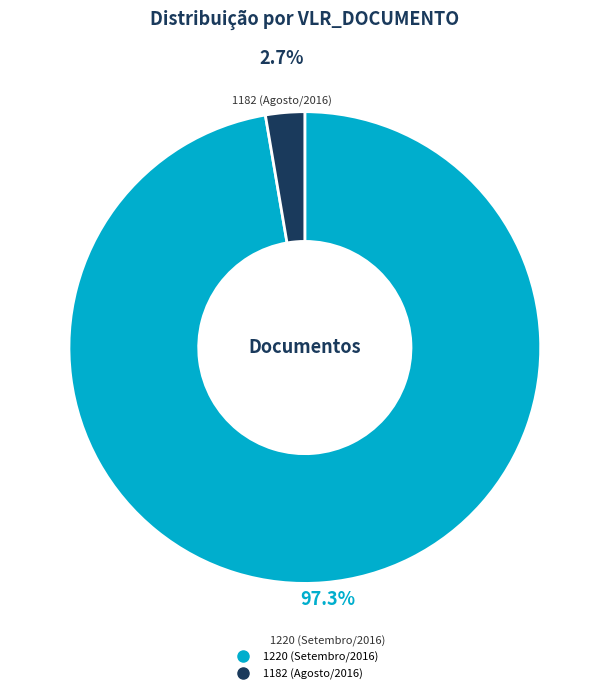

What is the majority slice?

1220 (Setembro/2016)